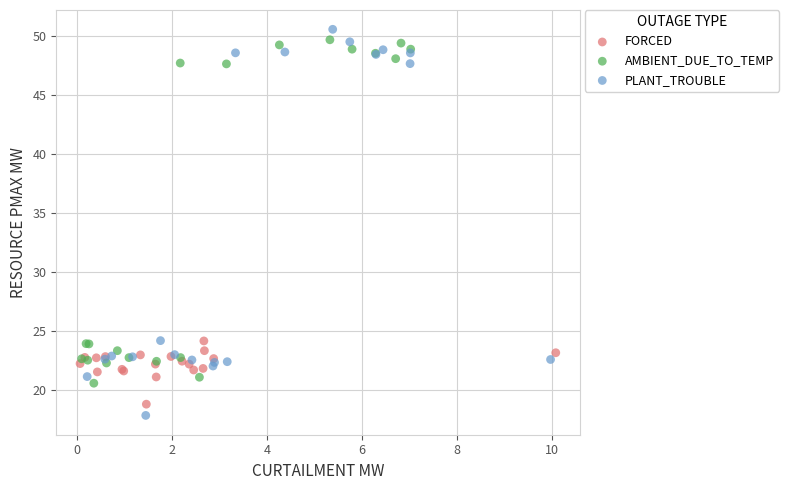

Which series reaches the minimum Y coordinate?

PLANT_TROUBLE